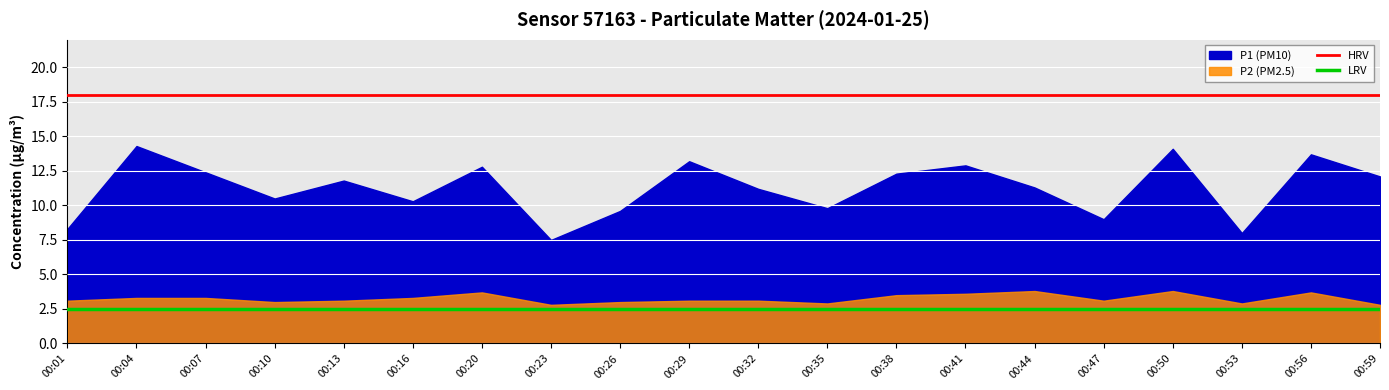

Is the value of LRV at 00:01 greater than the value of HRV at 00:01?

No